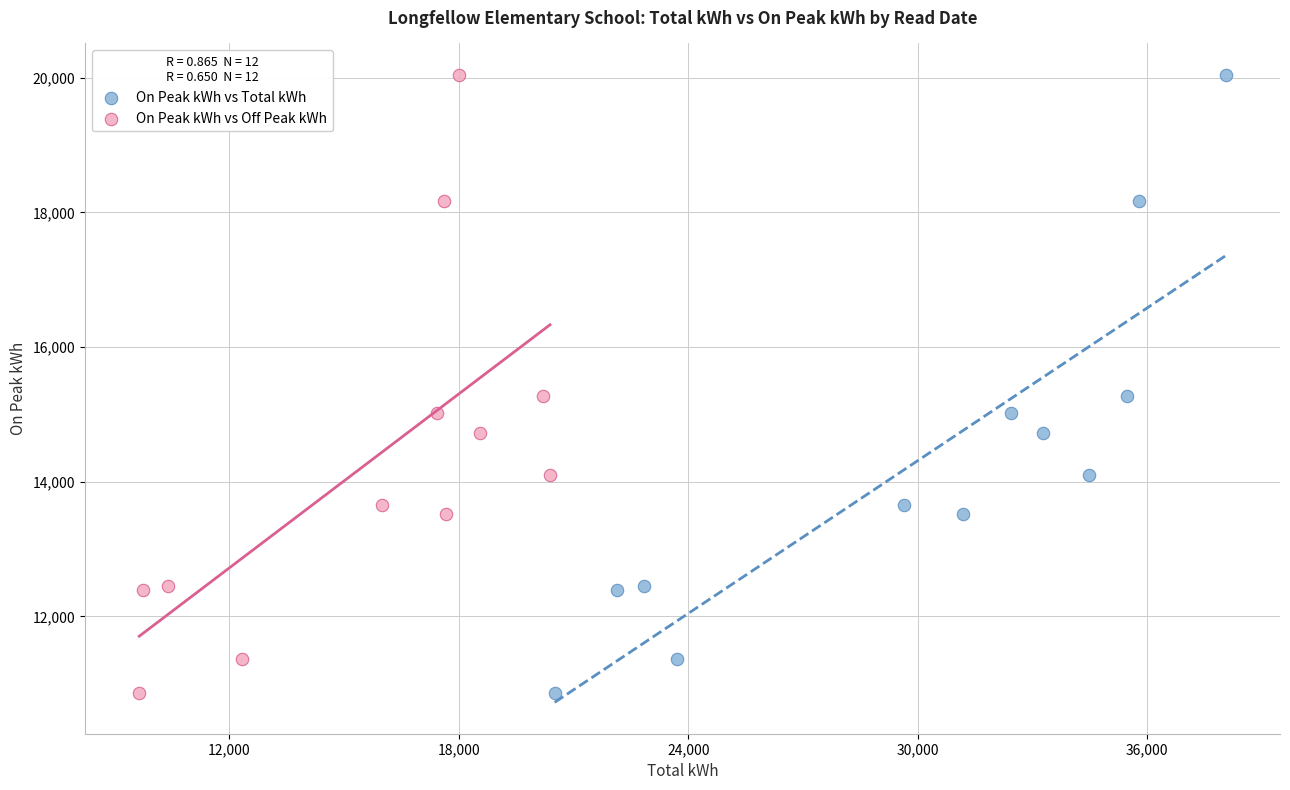

What are all the series names shown in the legend?

On Peak kWh vs Total kWh, On Peak kWh vs Off Peak kWh